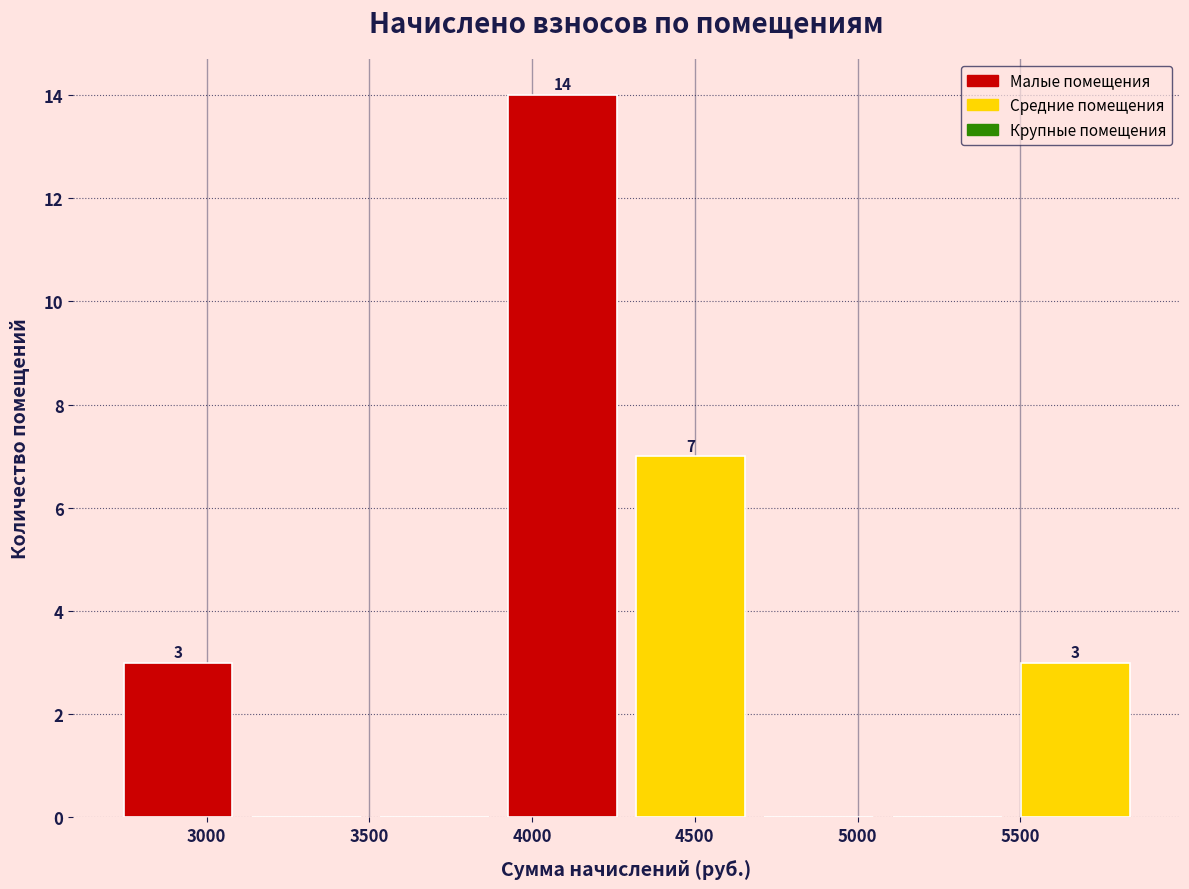

Which range on the x-axis has the tallest bar?

3950 to 4300